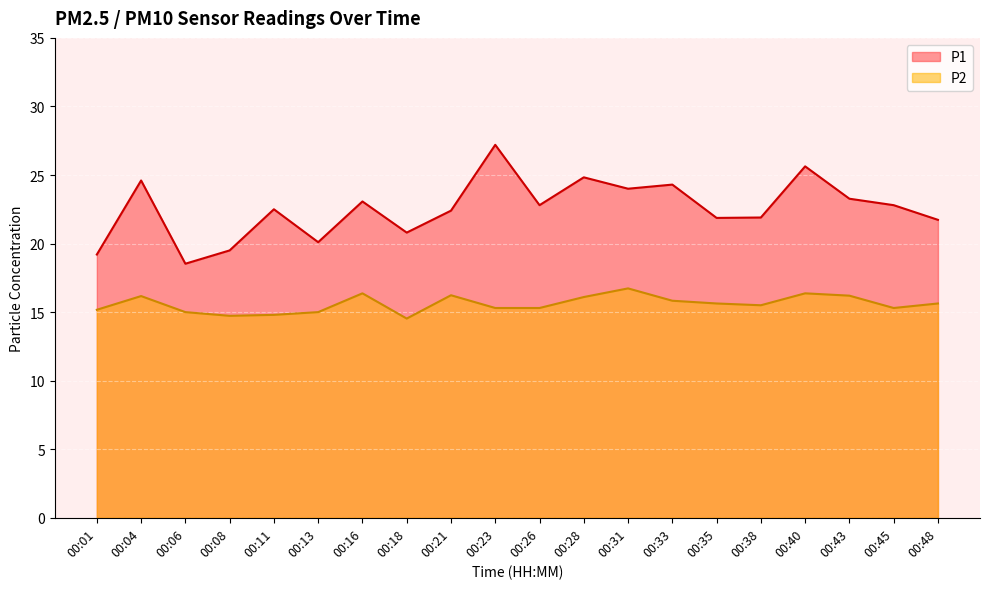

True or false: P1 and P2 cross at least once.

False